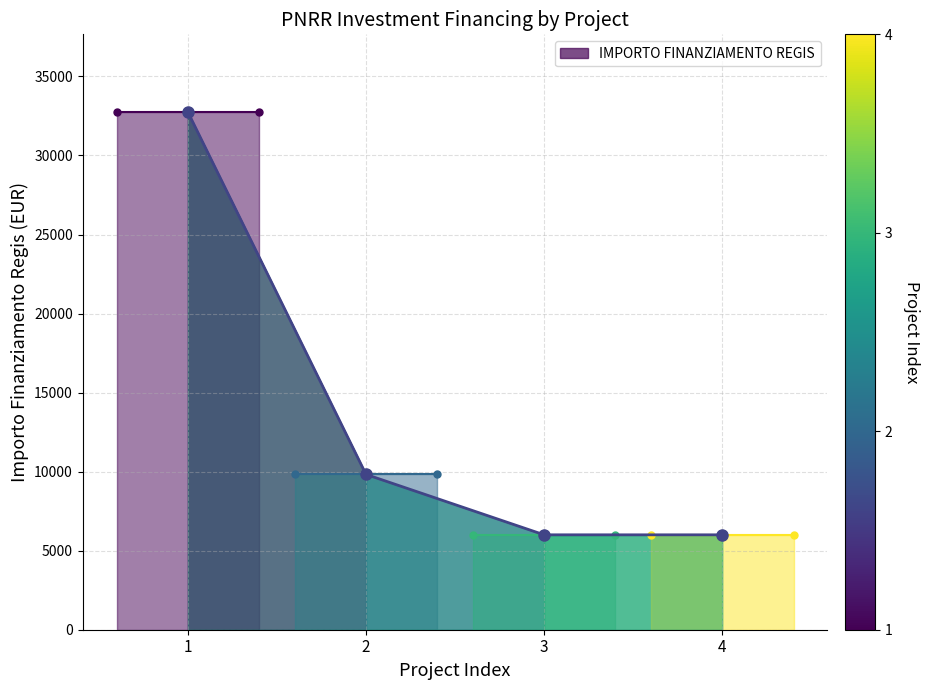

Count the values in the range 6003 to 32750.

4